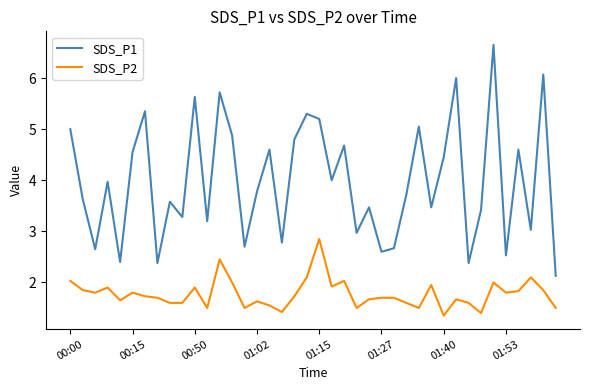

Rank the series by their maximum value, from highest to lowest.

SDS_P1, SDS_P2